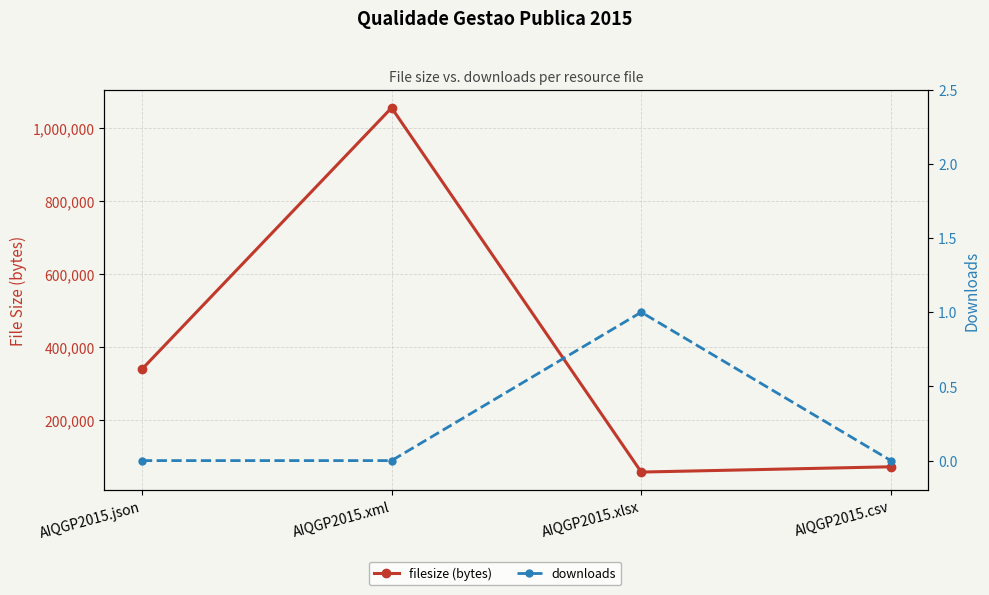

Is it true that filesize (bytes) equals 45883 at AIQGP2015.csv?

False